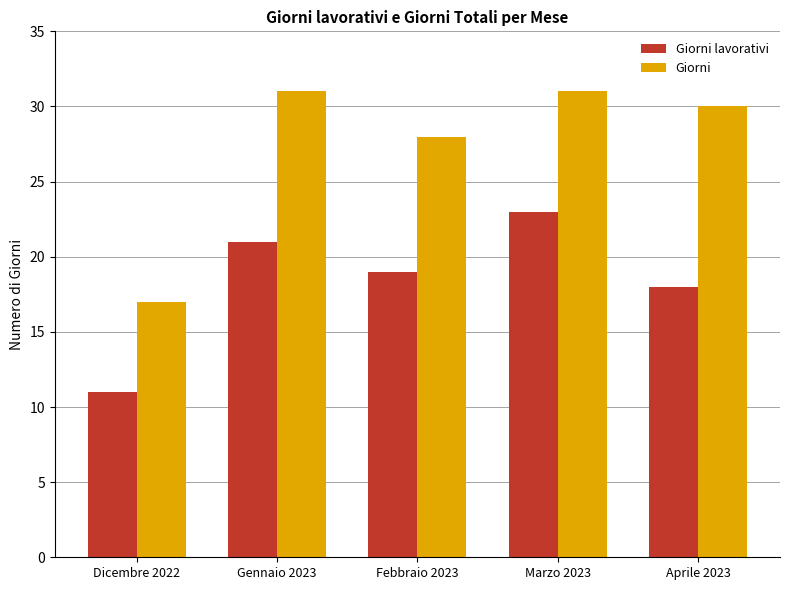

Reading left to right, list all the values displayed in this chart.

Giorni lavorativi: Dicembre 2022=11	Gennaio 2023=21	Febbraio 2023=19	Marzo 2023=23	Aprile 2023=18
Giorni: Dicembre 2022=17	Gennaio 2023=31	Febbraio 2023=28	Marzo 2023=31	Aprile 2023=30